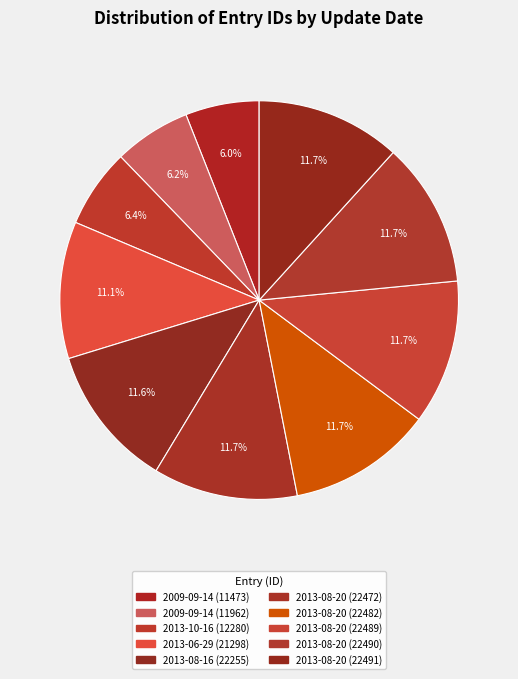

Approximately how many times larger is the value at 2009-09-14 (11962) compared to 2009-09-14 (11473)?

1.0